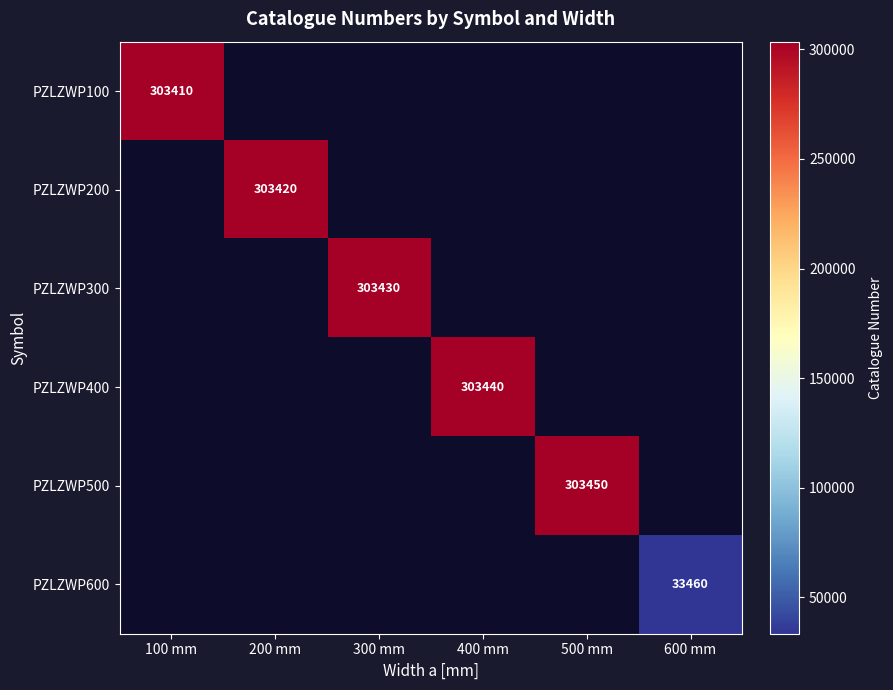

At how many categories does at least one series exceed 263624?

5